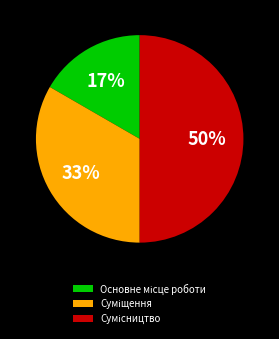

To the nearest percent, what is the average slice percentage?

33%